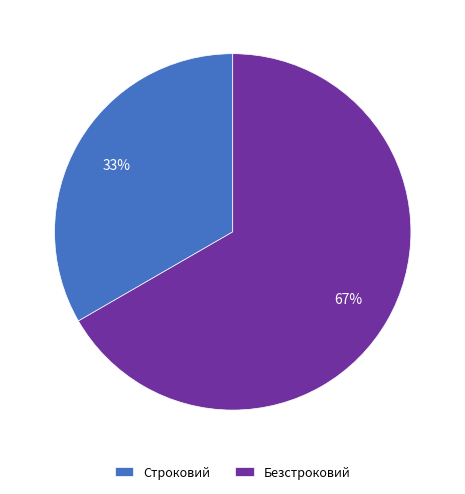

To the nearest percent, what is the average slice percentage?

50%